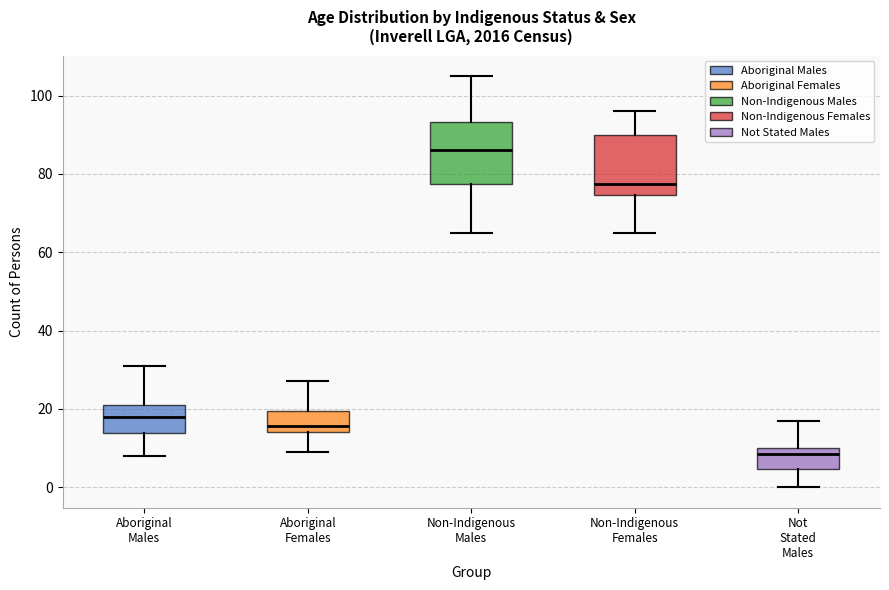

Where does the lower whisker of the box for Non-Indigenous Males end on the y-axis? The values are not printed on the chart, so give them approximately, as read against the axis.

66